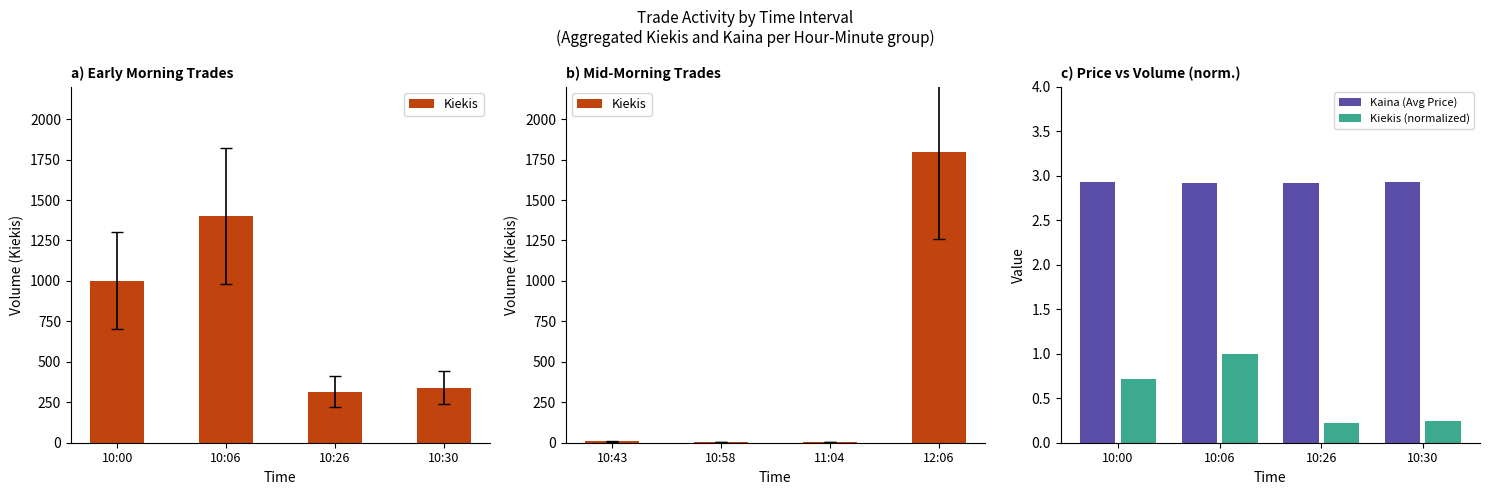

Where is Kaina (Avg Price) nearest to the value 2?

10:06